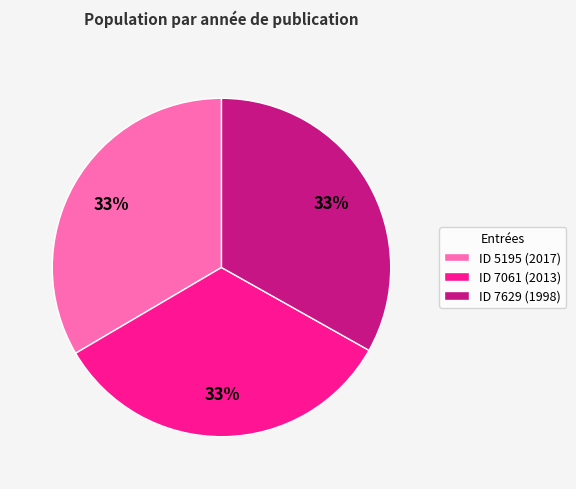

To the nearest percent, what is the average slice percentage?

33%